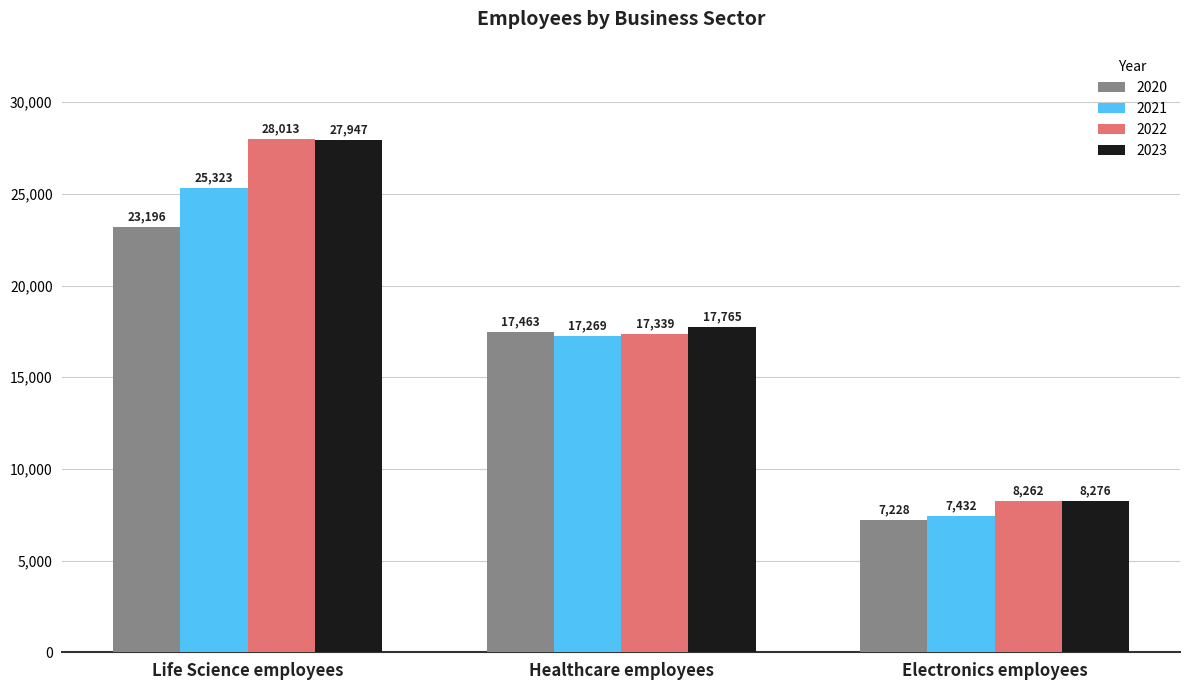

Which label corresponds to the largest value in the chart?

Life Science employees